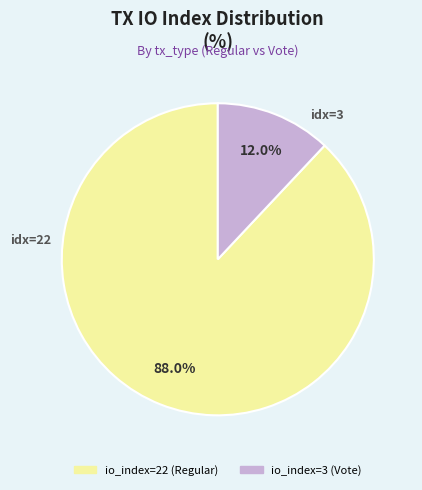

Which slice represents more than half of the pie?

io_index=22 (Regular)